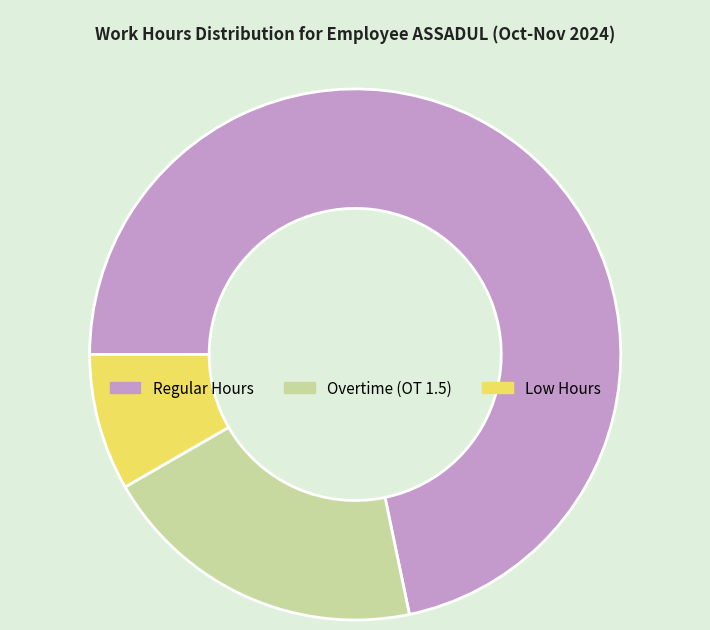

Rank the categories by value from lowest to highest.

Low Hours, Overtime (OT 1.5), Regular Hours